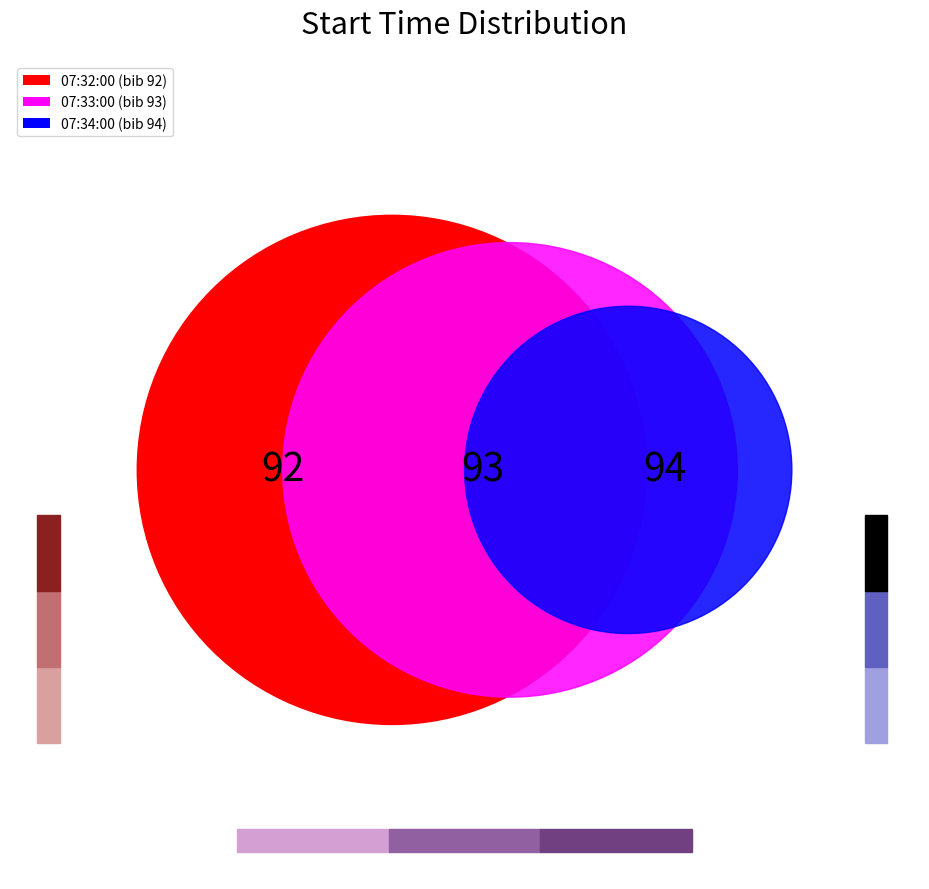

To the nearest percent, what percentage of the pie is 07:34:00?

34%